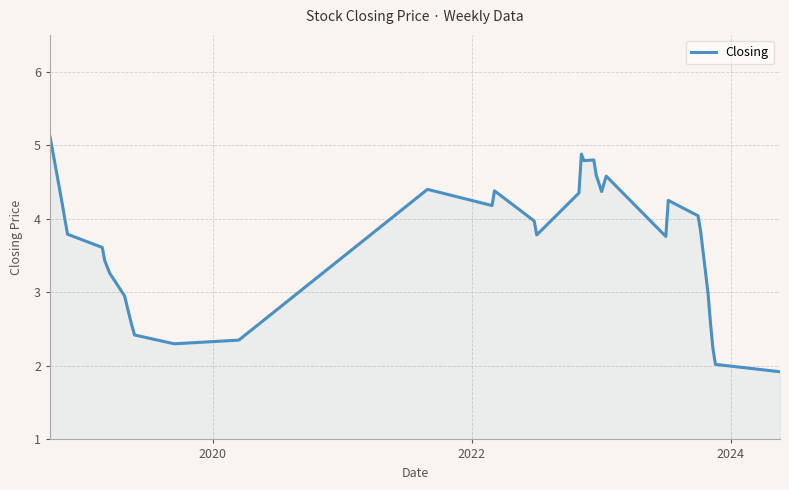

How many lines are shown in the chart?

1